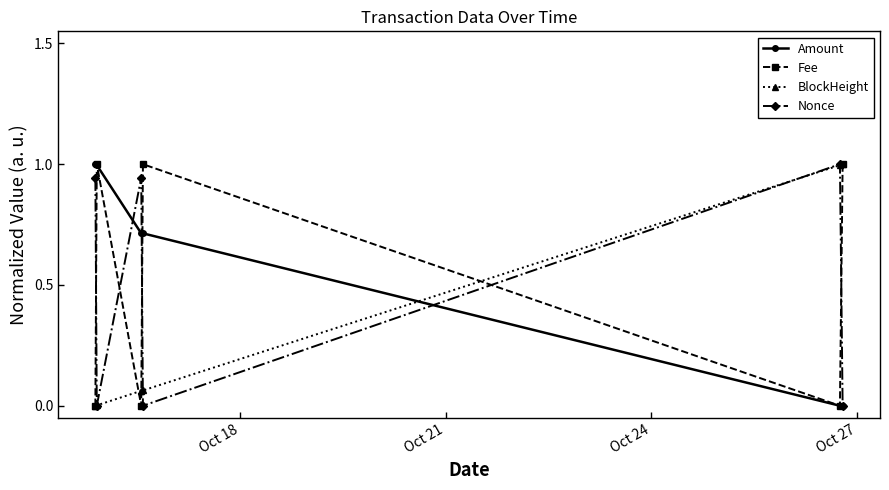

What is the value of the Amount point at the 2nd from the left?

1.0